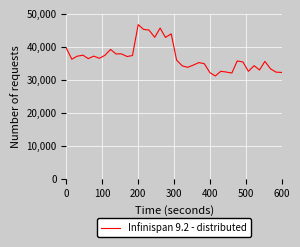

What is the maximum value shown in the chart?

46683.3